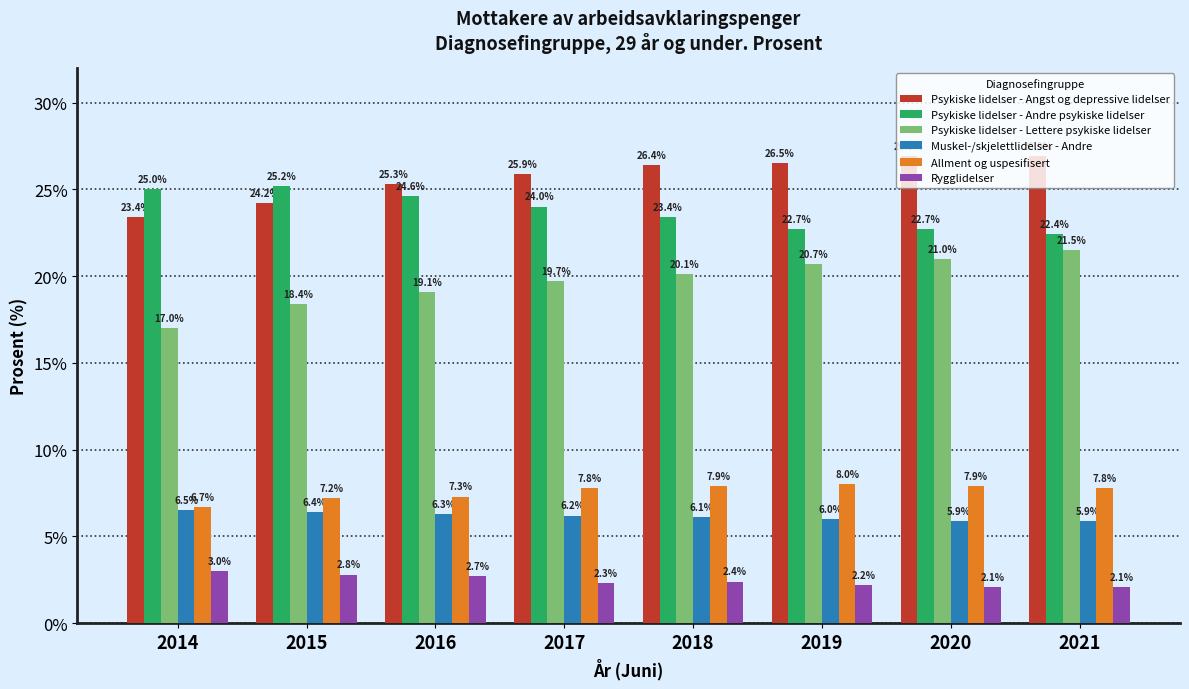

What is the highest value of the Muskel-/skjelettlidelser - Andre series?

6.5